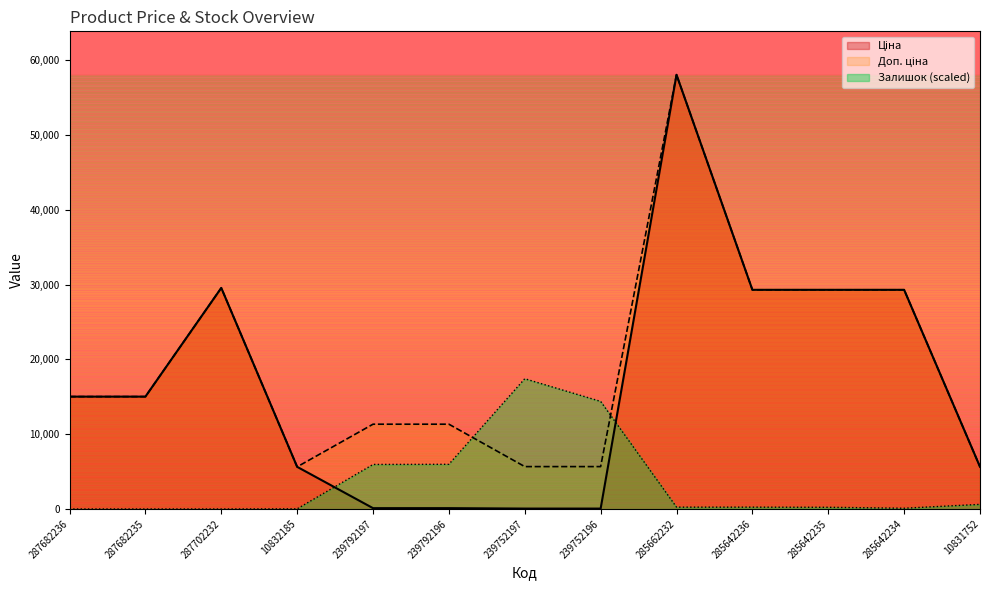

True or false: Залишок and Ціна intersect in this chart.

True